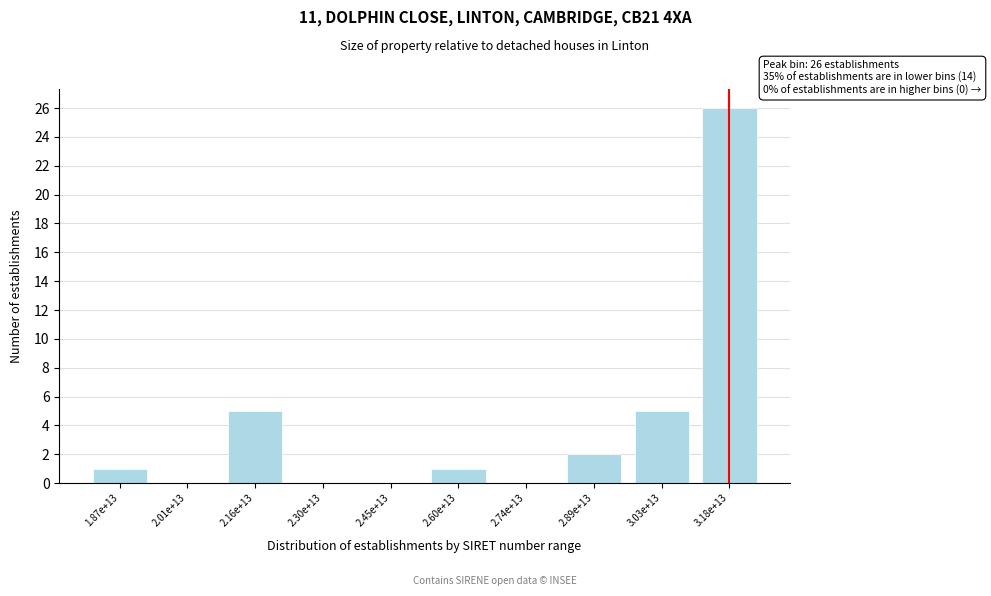

Reading left to right, transcribe all the data shown in this chart.

1.87e+13=1	2.01e+13=0	2.16e+13=5	2.30e+13=0	2.45e+13=0	2.60e+13=1	2.74e+13=0	2.89e+13=2	3.03e+13=5	3.18e+13=26